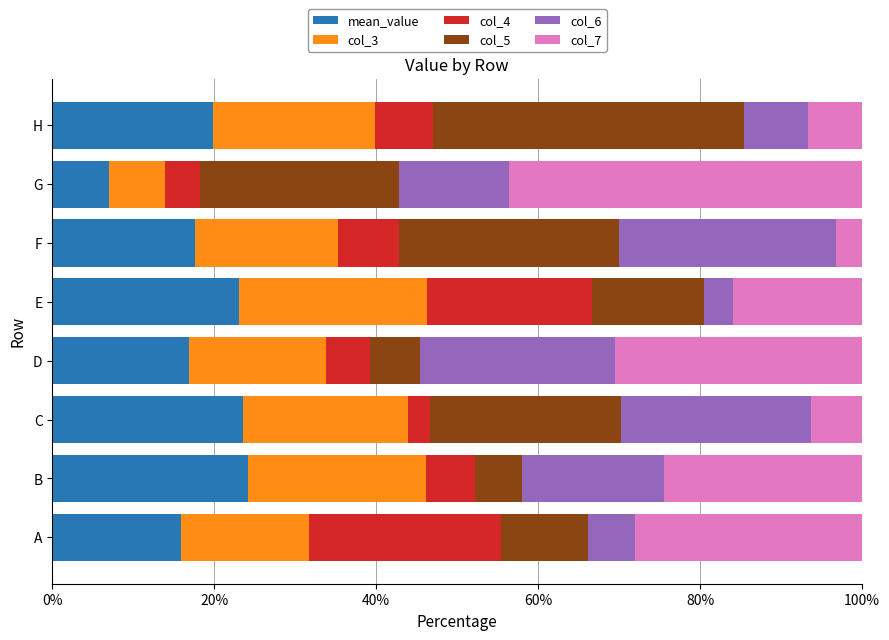

What is the maximum value for mean_value?

24.2